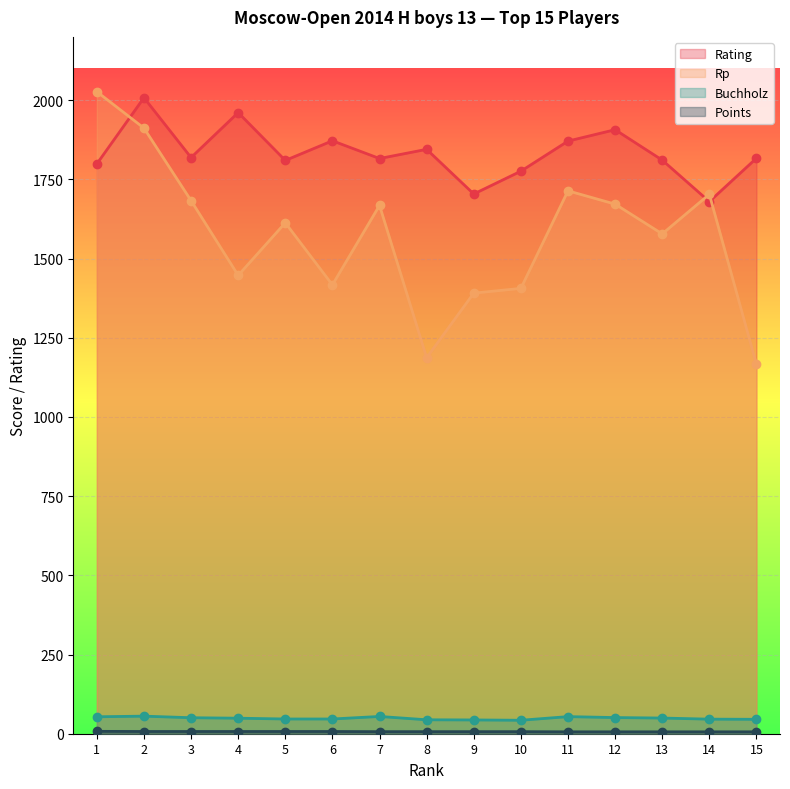

What is the maximum value for Points?

7.5